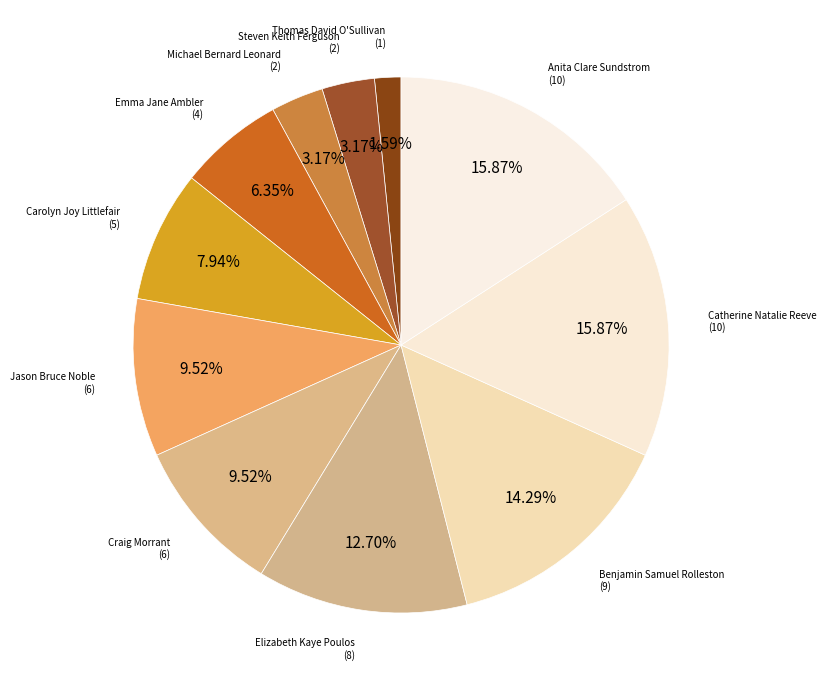

What percentage is the Jason Bruce Noble slice, to the nearest percent?

10%